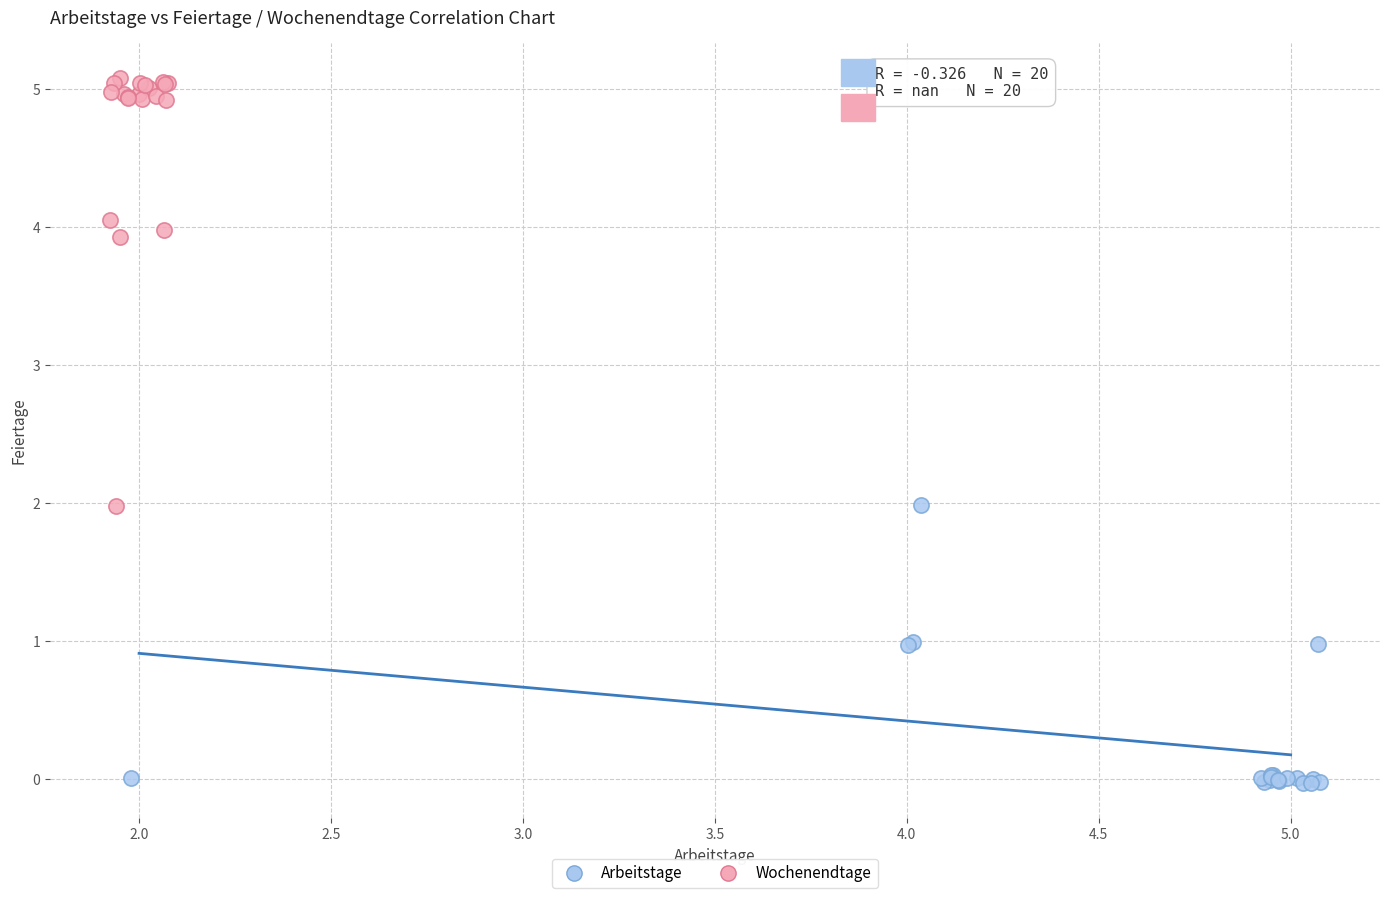

Which series reaches the maximum Y coordinate?

Wochenendtage